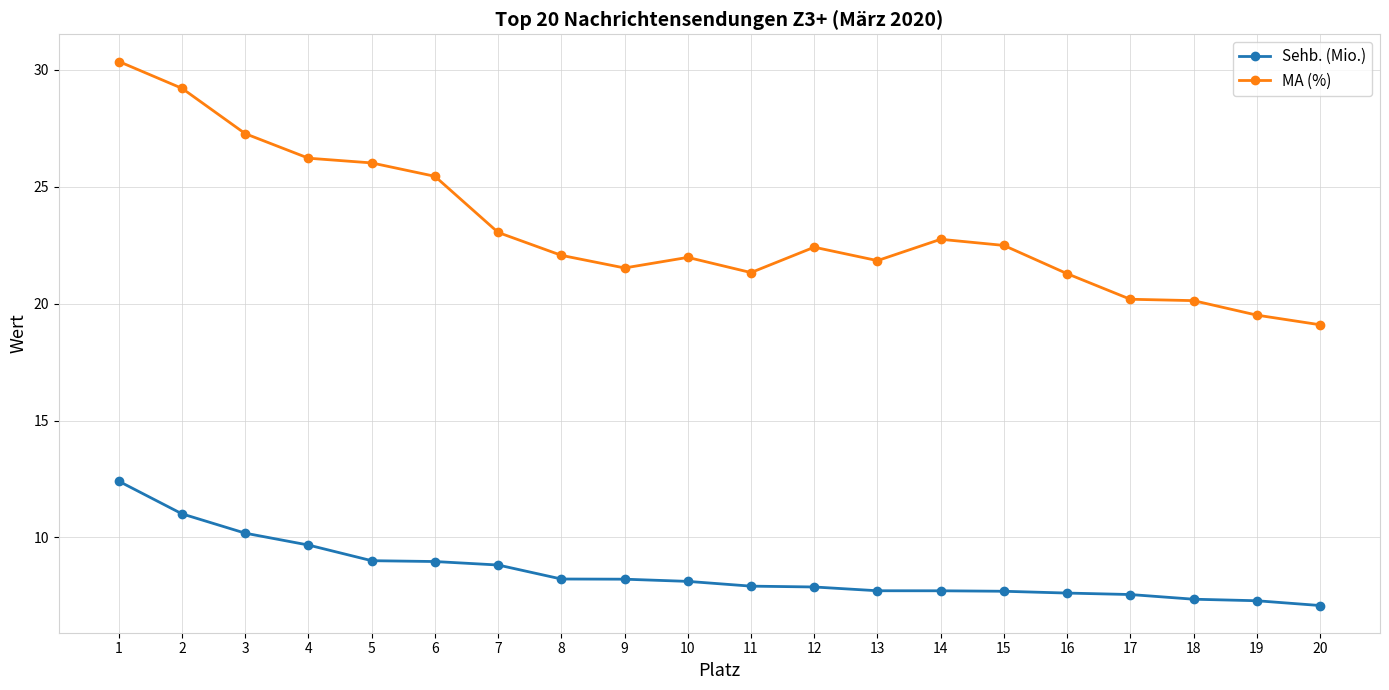

What are all the series names shown in the legend?

Sehb. (Mio.), MA (%)